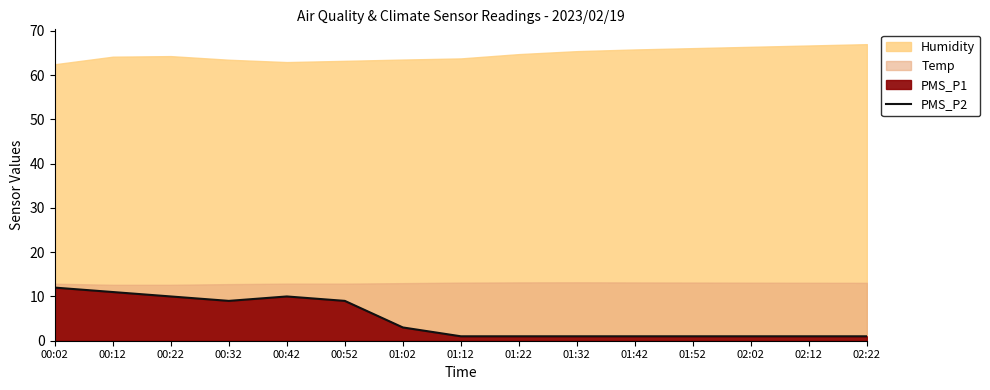

At which category does the data reach its first local peak?

00:42